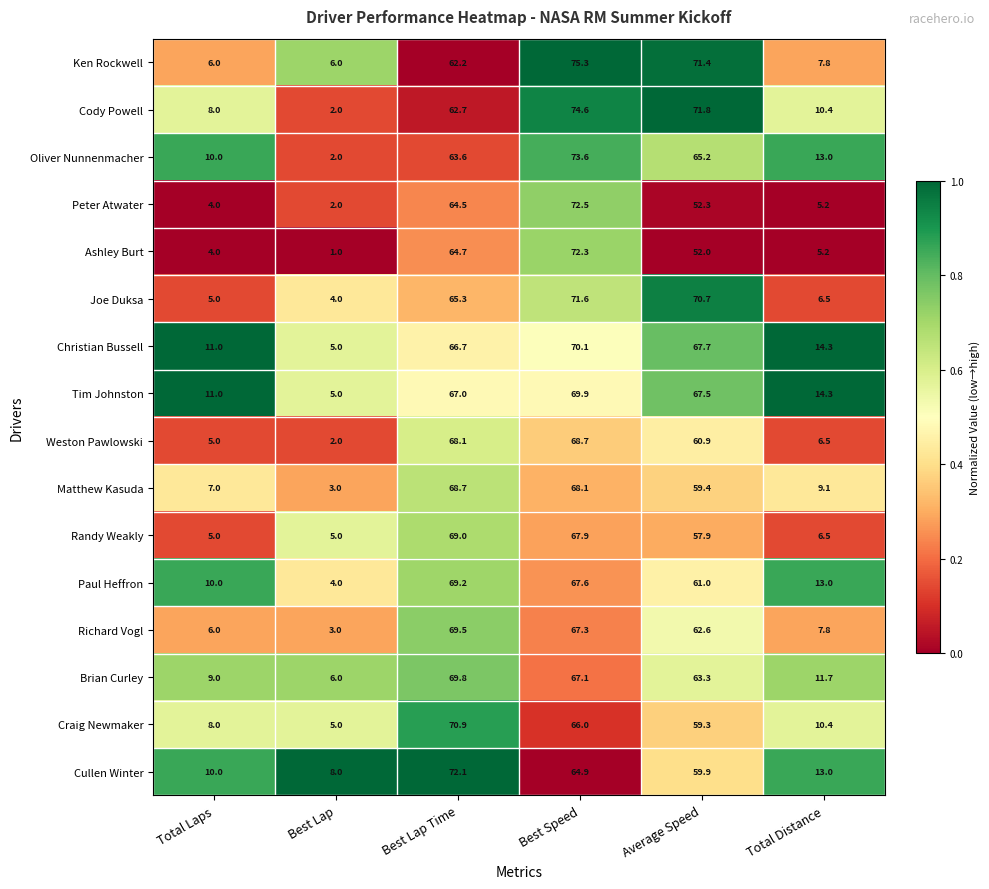

Is it true that Richard Vogl equals 3.0 at Best Lap?

True